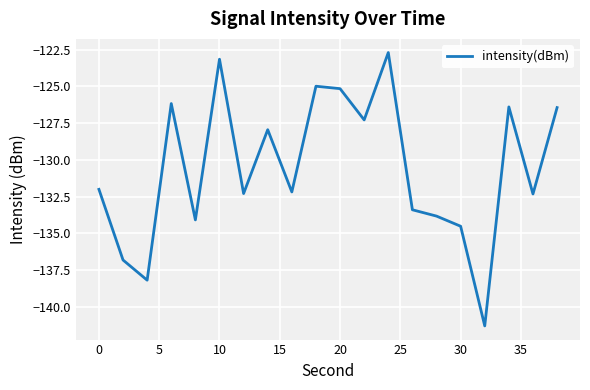

Is this an area chart (filled region under the line)?

No